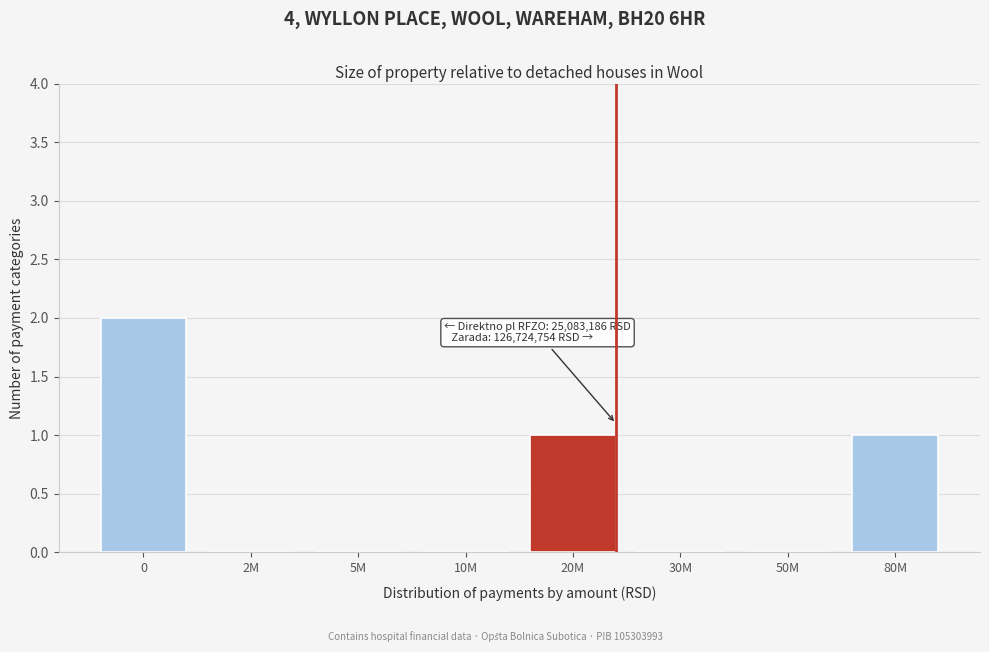

Reading left to right, extract all data points from this chart.

0=2	2M=0	5M=0	10M=0	20M=1	30M=0	50M=0	80M=1